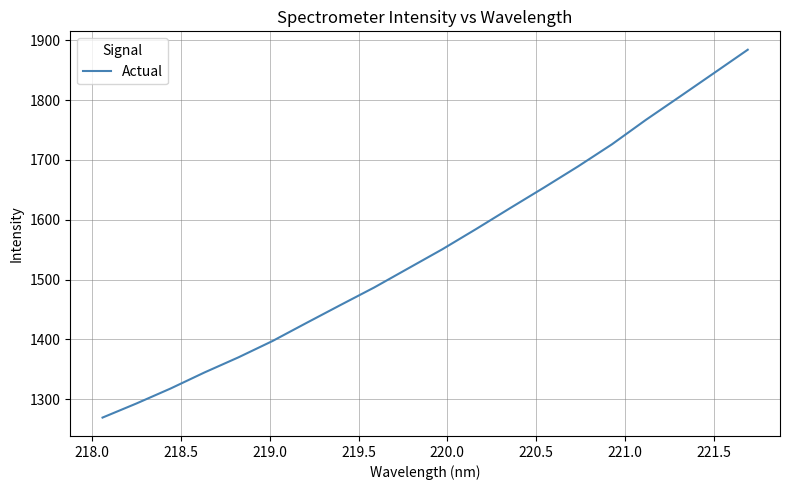

What is the difference between the maximum and minimum values?

615.5